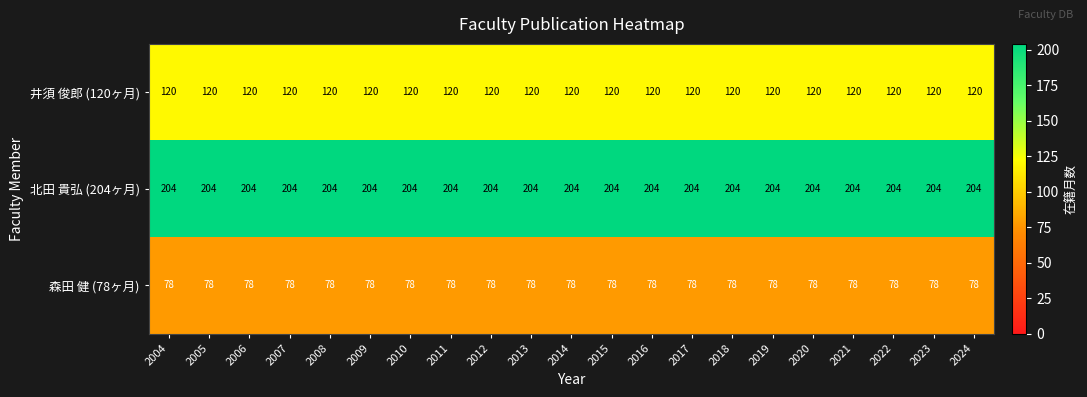

Is the value of 井須 俊郎 (120ヶ月) at 2023 greater than the value of 森田 健 (78ヶ月) at 2005?

Yes